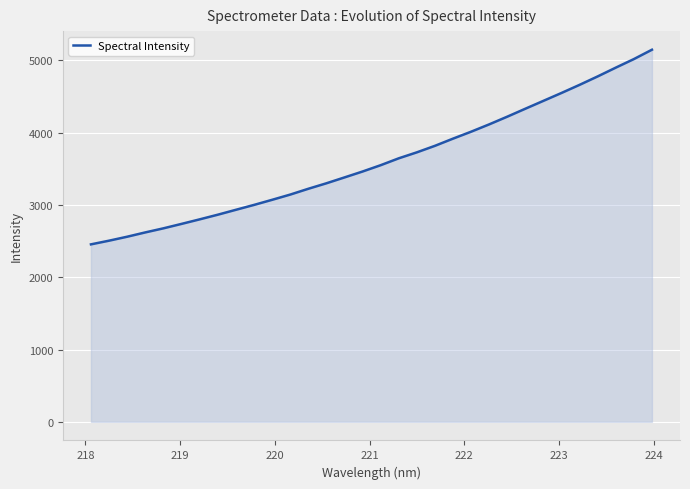

What is the smallest value displayed?

2455.3